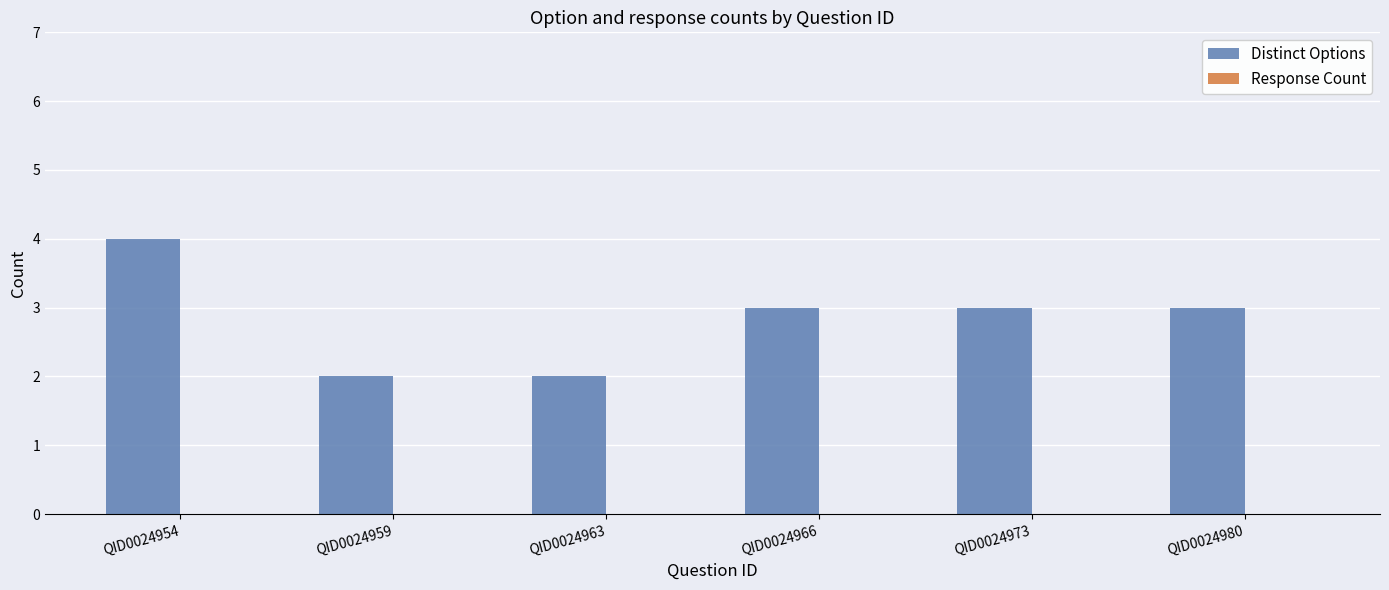

Reading right to left, list all the values displayed in this chart.

QID0024980=3	QID0024973=3	QID0024966=3	QID0024963=2	QID0024959=2	QID0024954=4